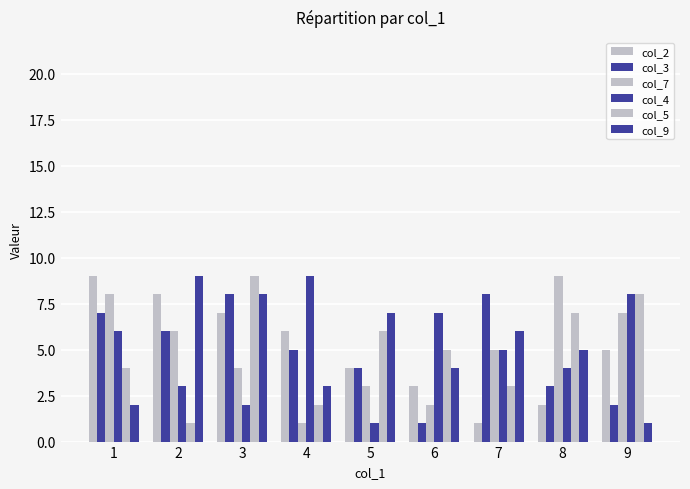

Are the bars grouped side by side (vs. stacked)?

Yes